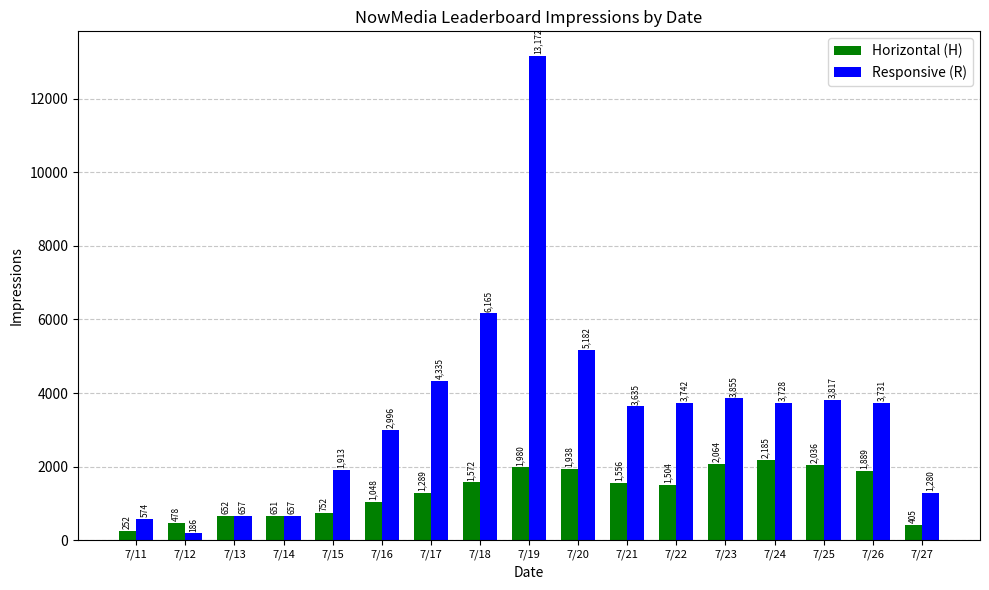

Rank the series by their average value, from lowest to highest.

Horizontal (H), Responsive (R)